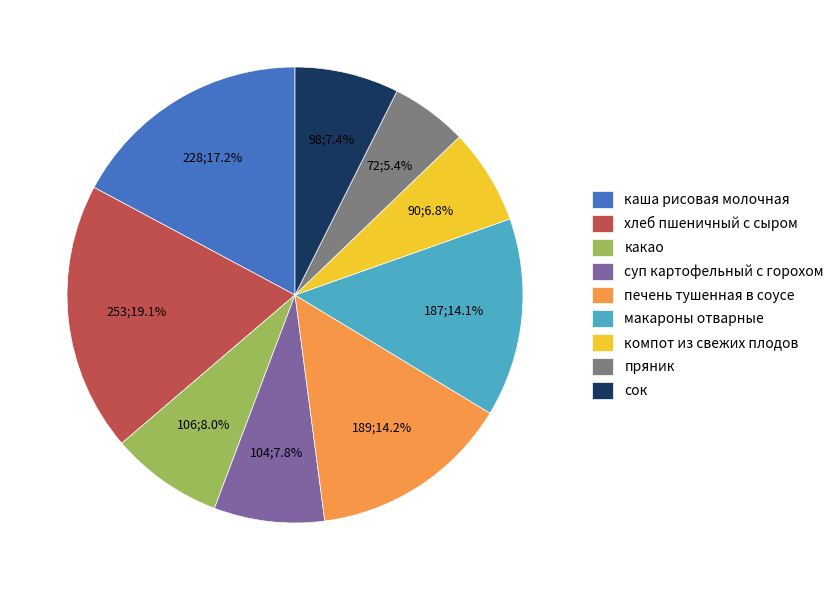

True or false: какао accounts for 19% of the total.

False